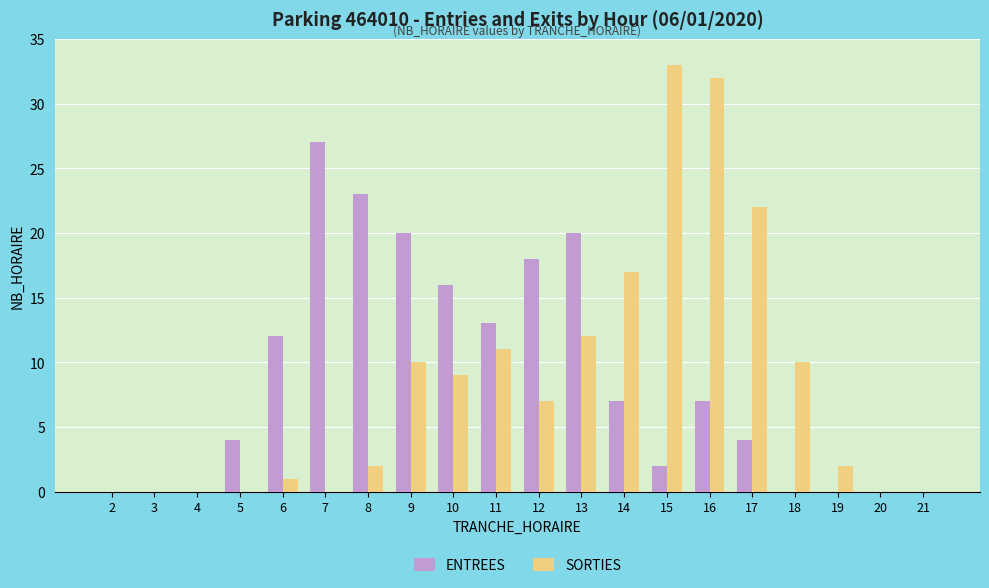

Is the value of ENTREES at 12 greater than the value of SORTIES at 10?

Yes